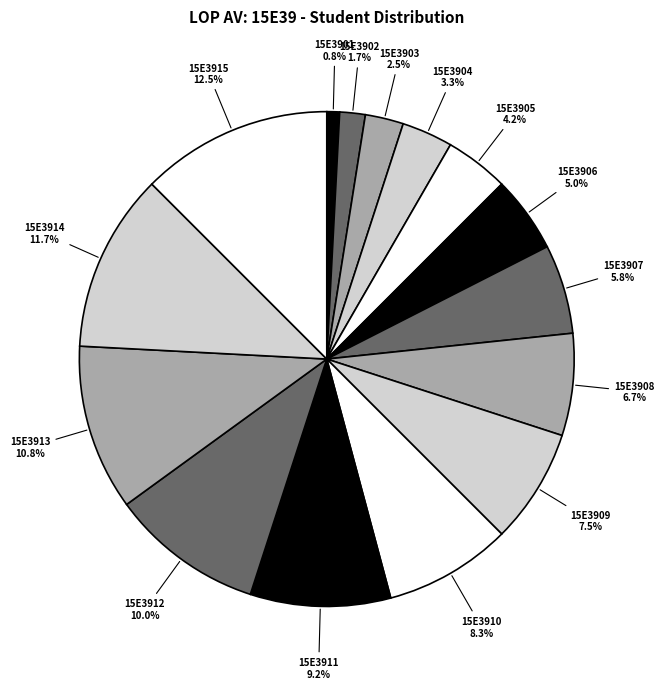

To the nearest percent, what is the difference between the 15E3905 and 15E3907 slice percentages?

2%